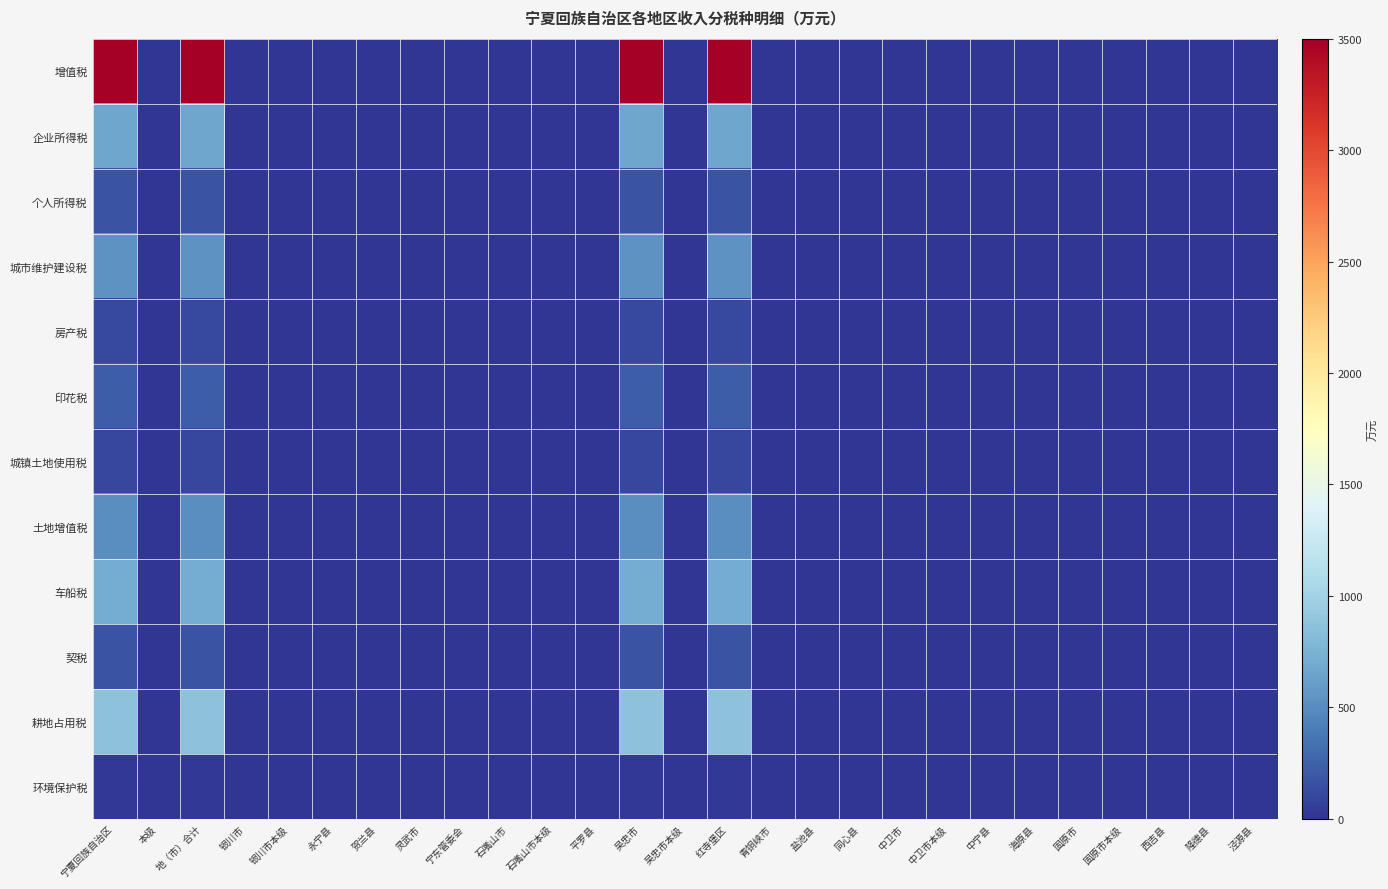

Rank the series at 盐池县 from lowest to highest value.

增值税, 企业所得税, 个人所得税, 城市维护建设税, 房产税, 印花税, 城镇土地使用税, 土地增值税, 车船税, 契税, 耕地占用税, 环境保护税